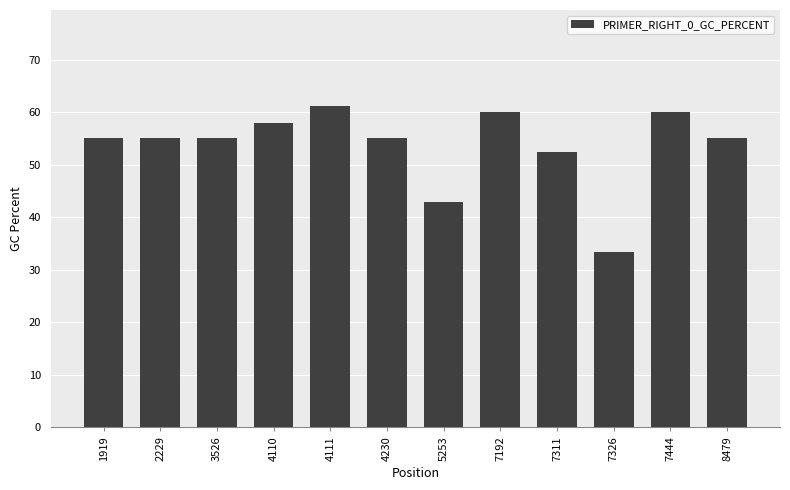

Is it true that the value at 7192 is 60.0?

True